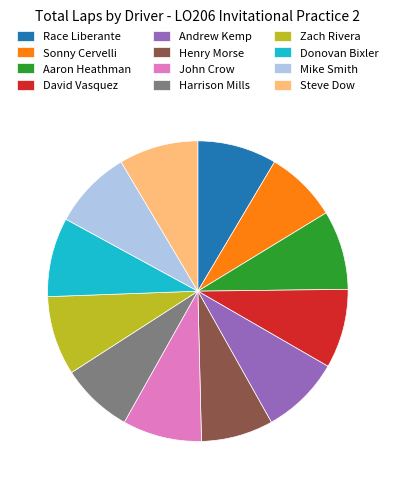

Does Steve Dow account for over 50% of the chart?

No